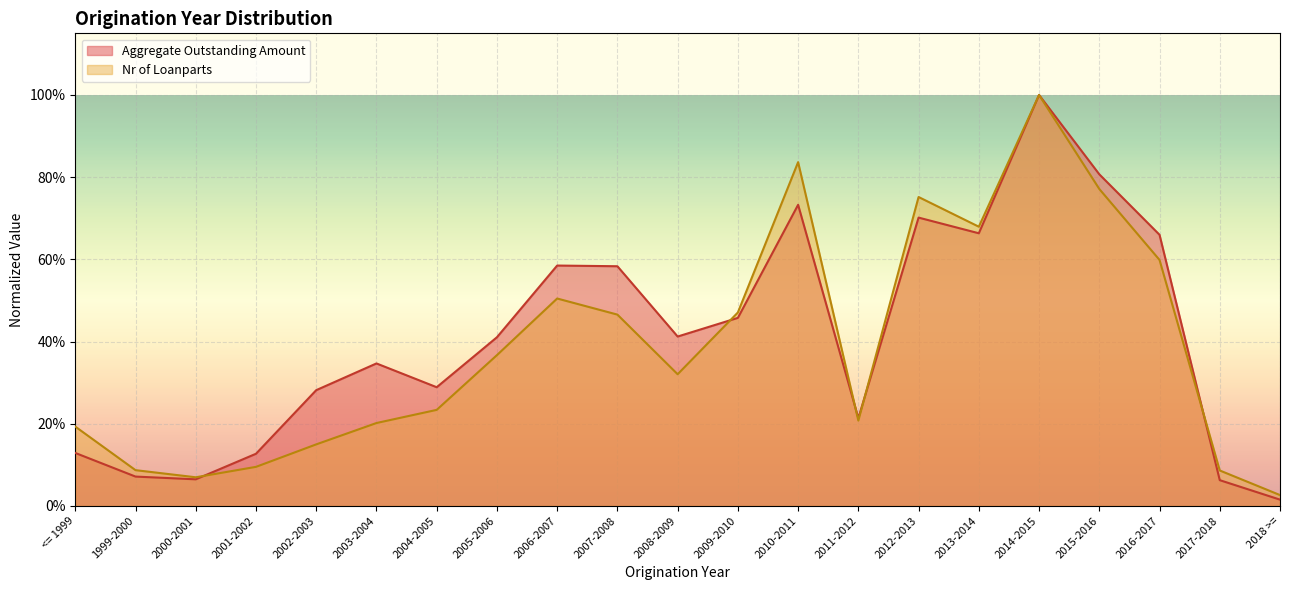

Between 2005-2006 and 2012-2013, which series saw the biggest shift?

Nr of Loanparts